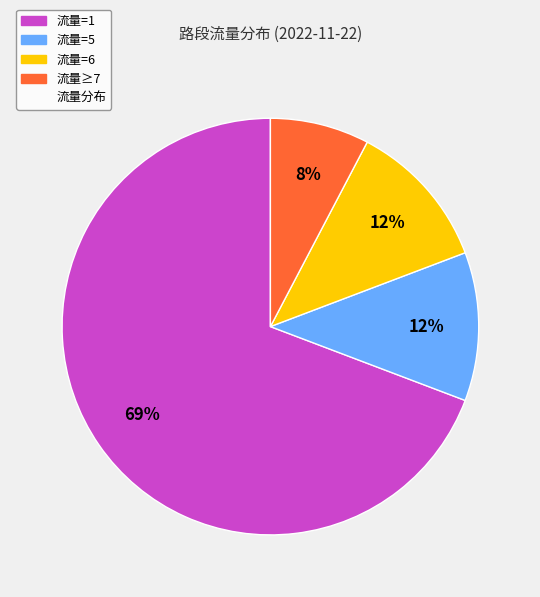

To the nearest percent, what is the average slice percentage?

25%